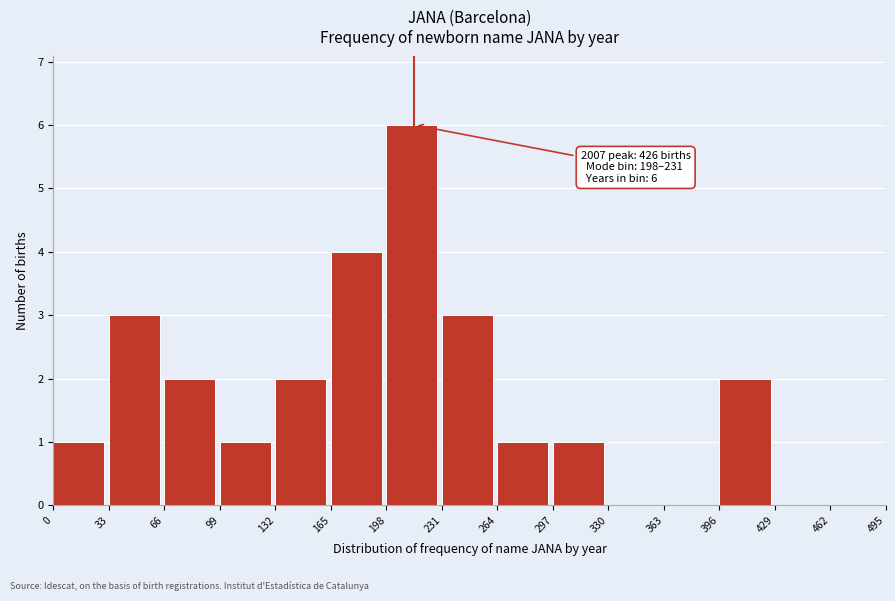

Which range on the x-axis has the tallest bar?

198 to 231